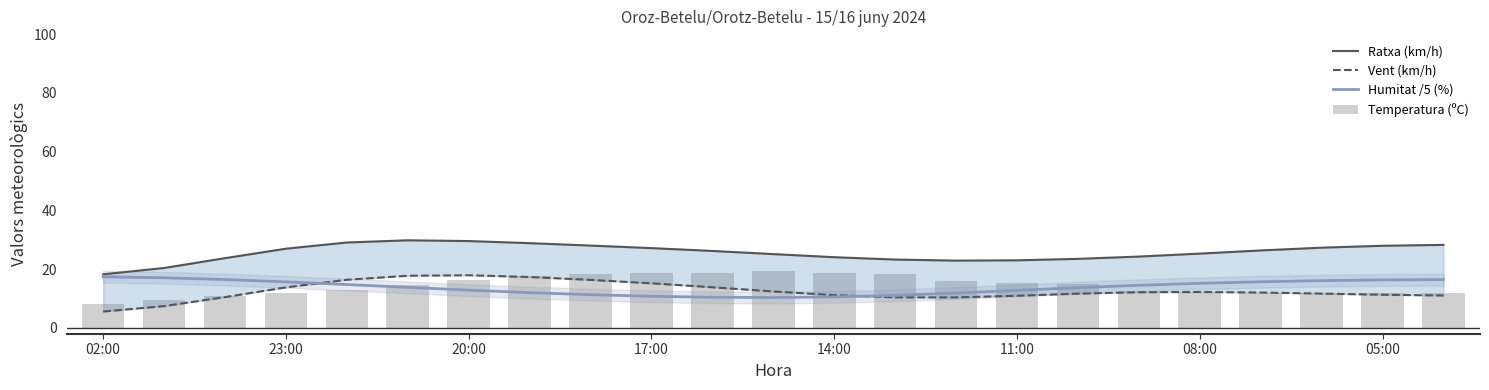

Which series has the widest spread of values?

Vent (km/h)